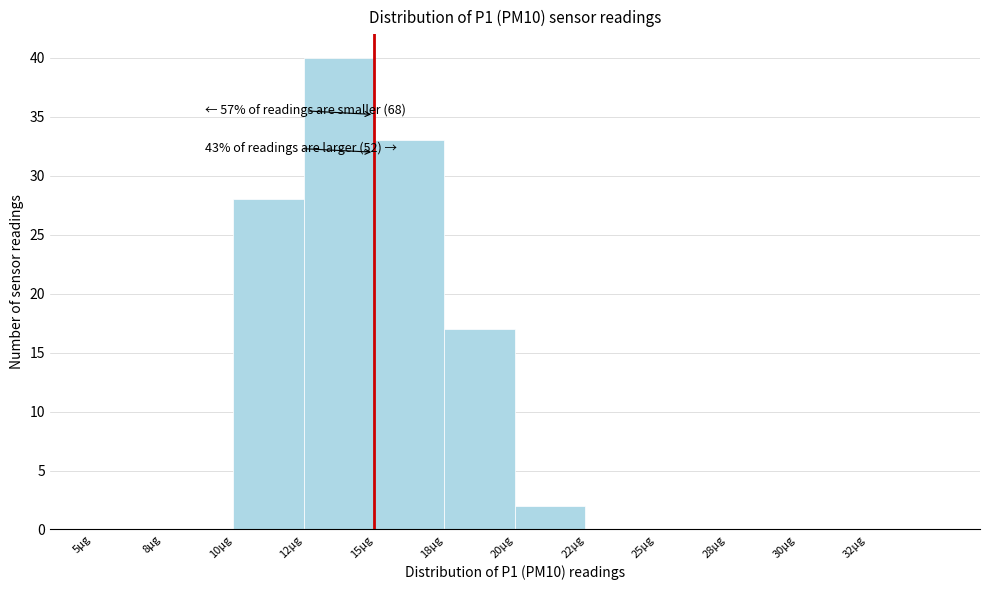

Reading left to right, what are all the values shown in this chart?

5µg=0	8µg=0	10µg=28	12µg=40	15µg=33	18µg=17	20µg=2	22µg=0	25µg=0	28µg=0	30µg=0	32µg=0